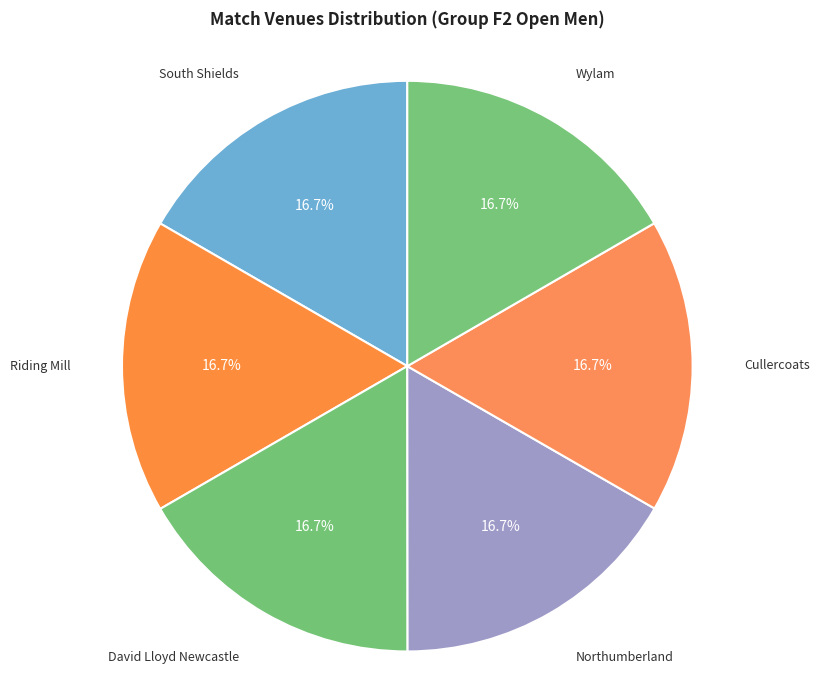

Do Northumberland and South Shields together represent more than half of the pie?

No